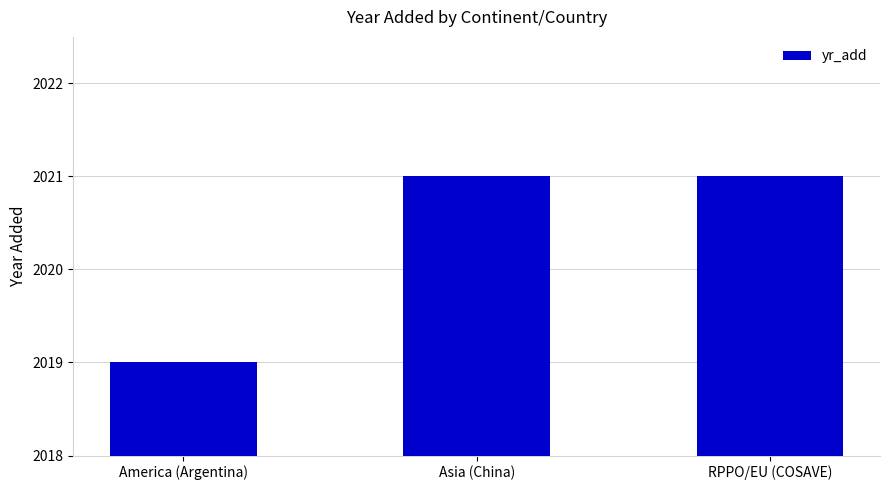

Count the number of categories in the chart.

3